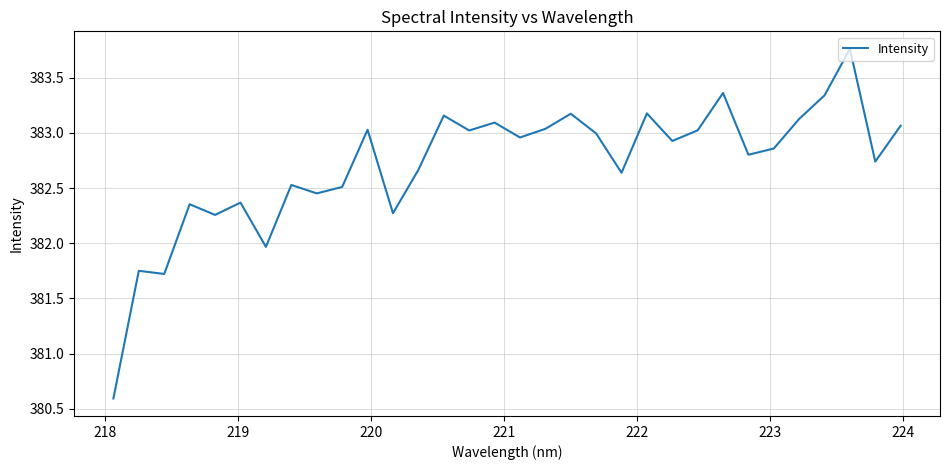

What is the minimum value shown in the chart?

380.6